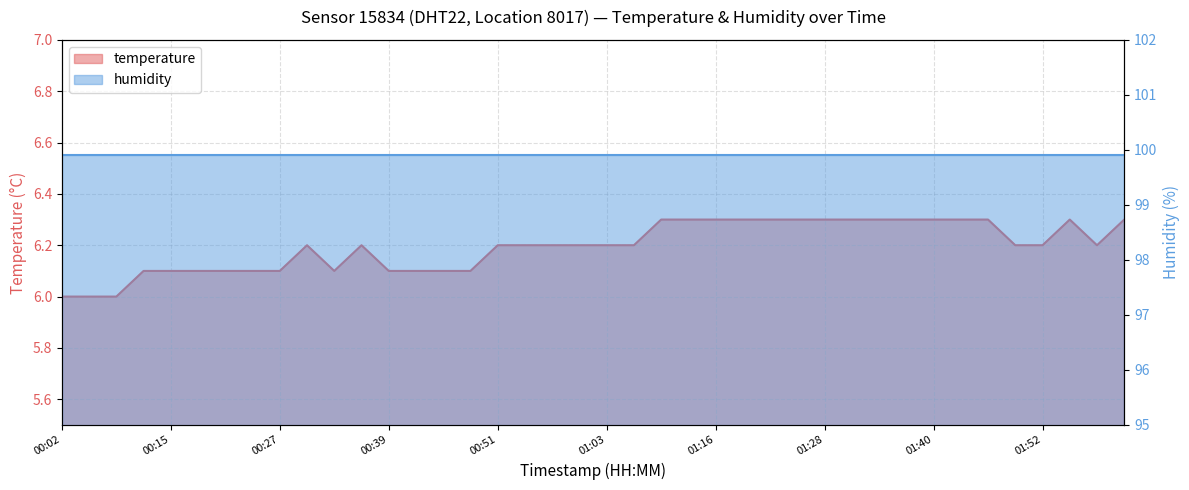

True or false: the data shows 6.1 at 00:42.

True